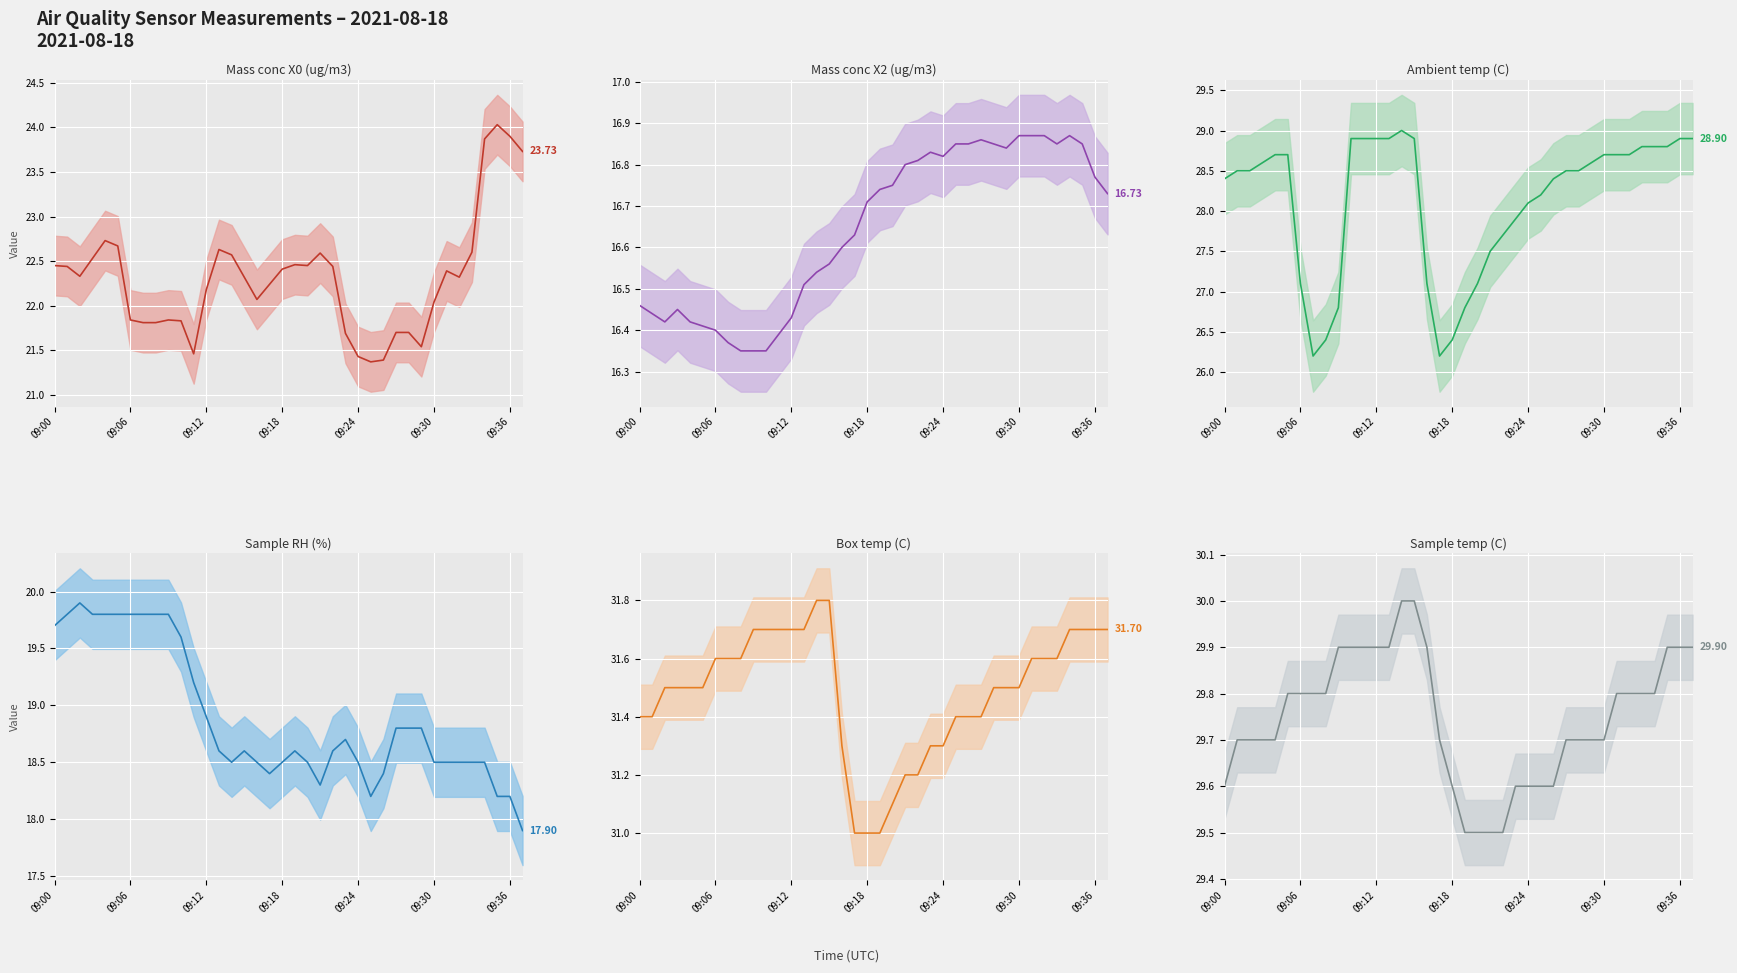

Where is Sample temp (C) nearest to the value 29?

19